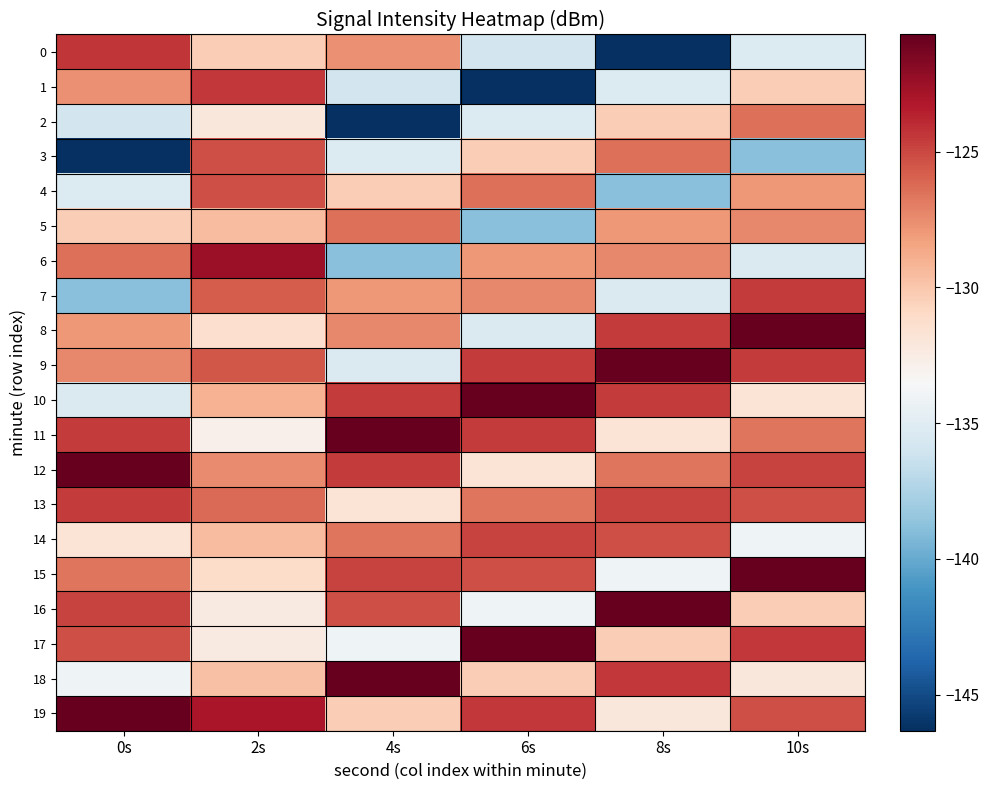

Reading left to right, what are all the values shown in this chart?

0: 0s=-124.3	2s=-130.3	4s=-127.7	6s=-135.8	8s=-146.3	10s=-135.2
1: 0s=-127.7	2s=-124.4	4s=-135.8	6s=-146.3	8s=-135.2	10s=-130.3
2: 0s=-135.8	2s=-132.1	4s=-146.3	6s=-135.2	8s=-130.3	10s=-126.5
3: 0s=-146.3	2s=-125.2	4s=-135.2	6s=-130.3	8s=-126.5	10s=-138.9
4: 0s=-135.2	2s=-125.2	4s=-130.3	6s=-126.5	8s=-138.9	10s=-127.9
5: 0s=-130.3	2s=-129.6	4s=-126.5	6s=-138.9	8s=-127.9	10s=-127.4
6: 0s=-126.5	2s=-122.5	4s=-138.9	6s=-127.9	8s=-127.4	10s=-135.3
7: 0s=-138.9	2s=-125.8	4s=-127.9	6s=-127.4	8s=-135.3	10s=-124.5
8: 0s=-127.9	2s=-131.3	4s=-127.4	6s=-135.3	8s=-124.5	10s=-120.7
9: 0s=-127.4	2s=-125.5	4s=-135.3	6s=-124.5	8s=-120.7	10s=-124.5
10: 0s=-135.3	2s=-129.1	4s=-124.5	6s=-120.7	8s=-124.5	10s=-131.8
11: 0s=-124.5	2s=-132.9	4s=-120.7	6s=-124.5	8s=-131.8	10s=-126.6
12: 0s=-120.7	2s=-127.5	4s=-124.5	6s=-131.8	8s=-126.6	10s=-124.8
13: 0s=-124.5	2s=-126.3	4s=-131.8	6s=-126.6	8s=-124.8	10s=-125.2
14: 0s=-131.8	2s=-129.5	4s=-126.6	6s=-124.8	8s=-125.2	10s=-134.0
15: 0s=-126.6	2s=-131.1	4s=-124.8	6s=-125.2	8s=-134.0	10s=-120.8
16: 0s=-124.8	2s=-132.4	4s=-125.2	6s=-134.0	8s=-120.8	10s=-130.3
17: 0s=-125.2	2s=-132.4	4s=-134.0	6s=-120.8	8s=-130.3	10s=-124.4
18: 0s=-134.0	2s=-129.7	4s=-120.8	6s=-130.3	8s=-124.4	10s=-132.1
19: 0s=-120.8	2s=-123.0	4s=-130.3	6s=-124.4	8s=-132.1	10s=-125.2